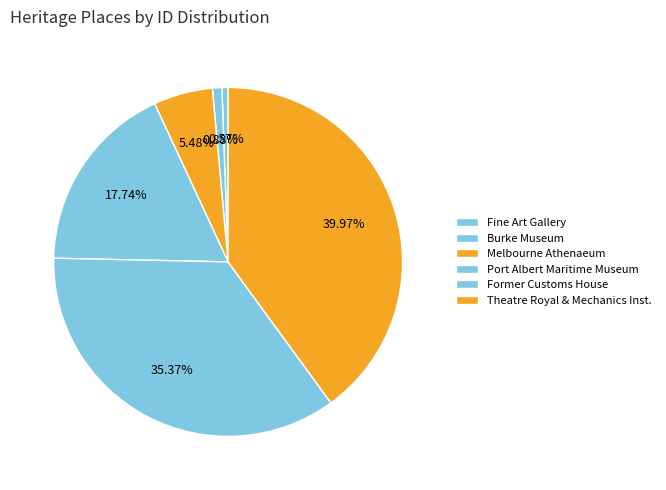

Which slice is the smallest?

FINE ART GALLERY BALLARAT